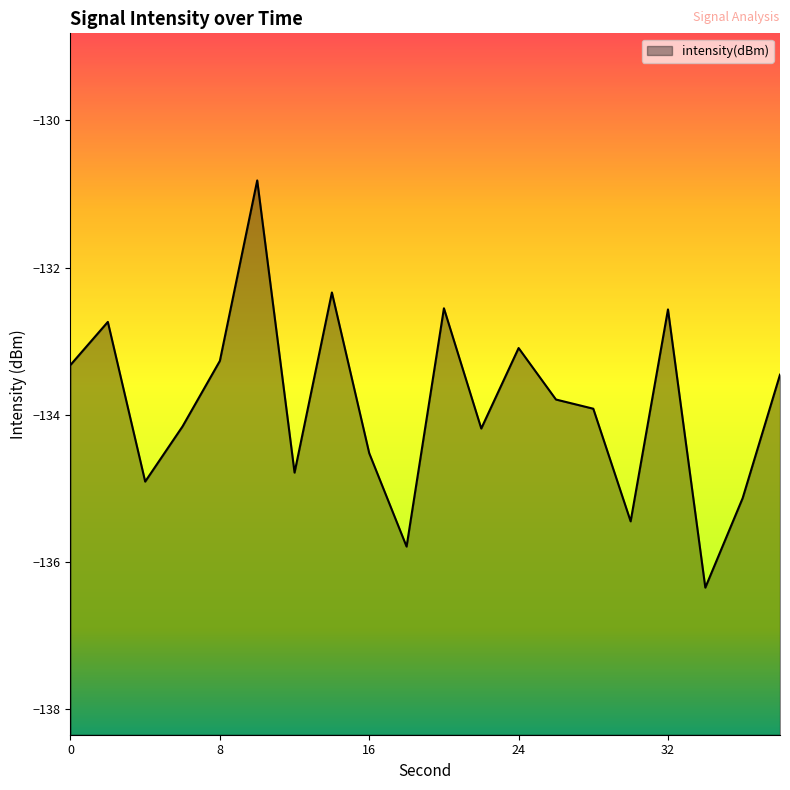

What is the value of the 4th point from the left?

-134.2